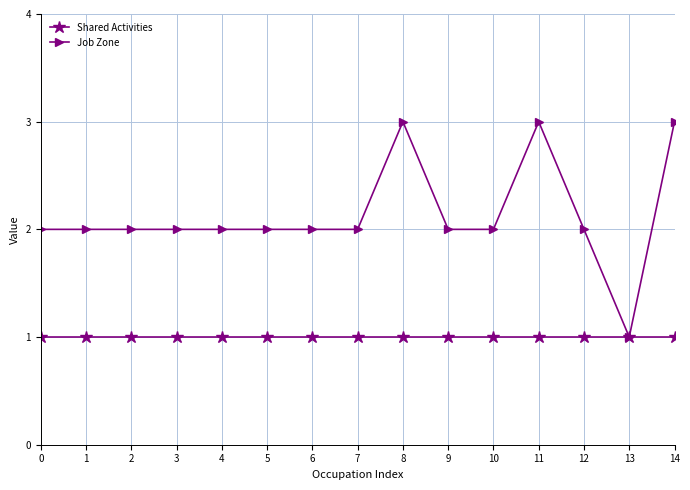

What is the greatest value displayed?

3